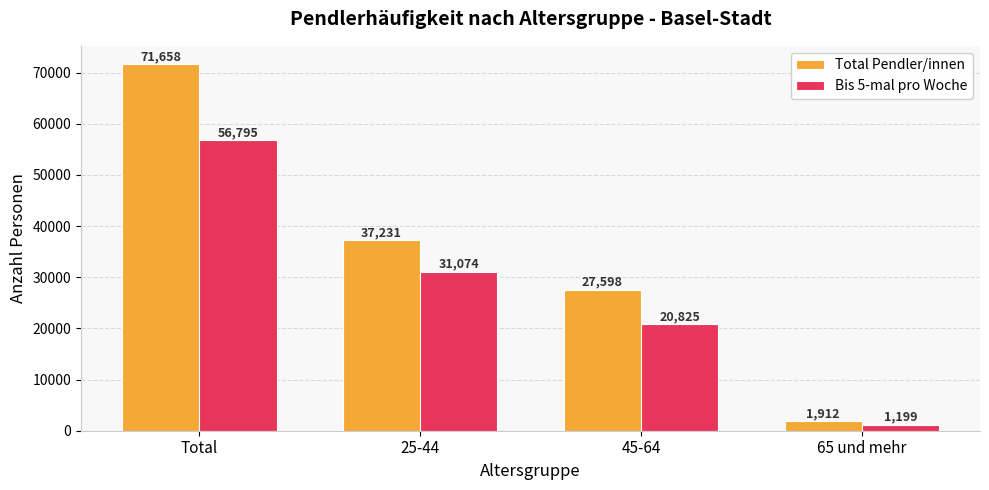

What is the spread (max minus min) of values at Total?

14862.7